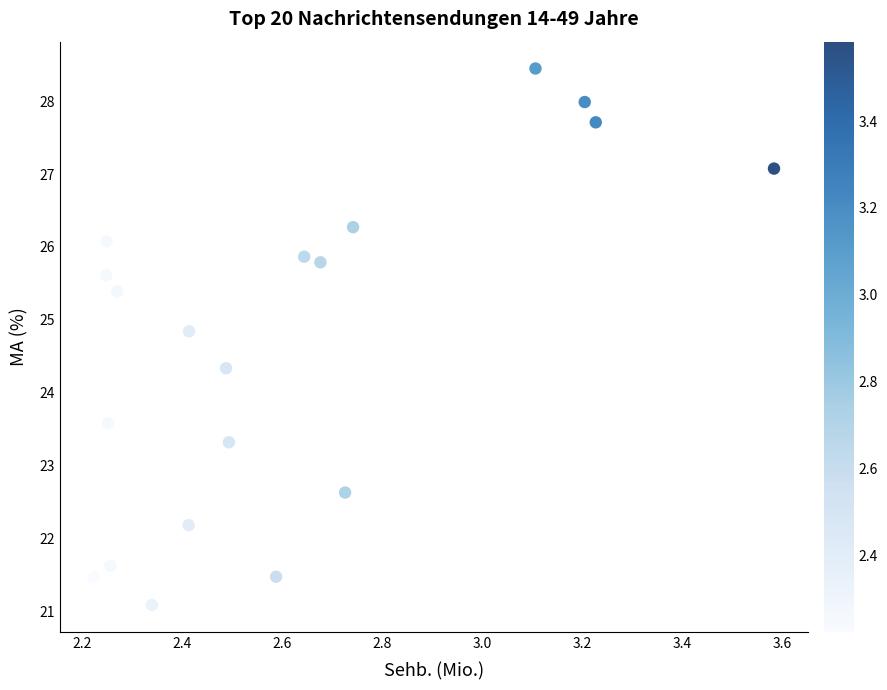

What Y value in the scatter plot is closest to 24?

24.3